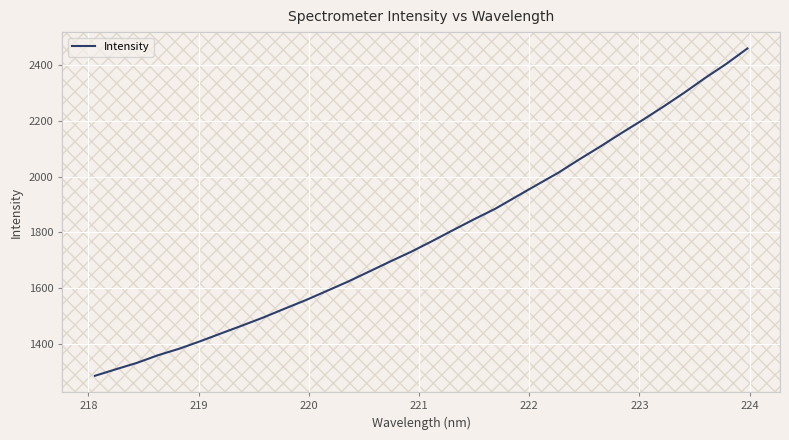

What is the greatest value displayed?

2458.1